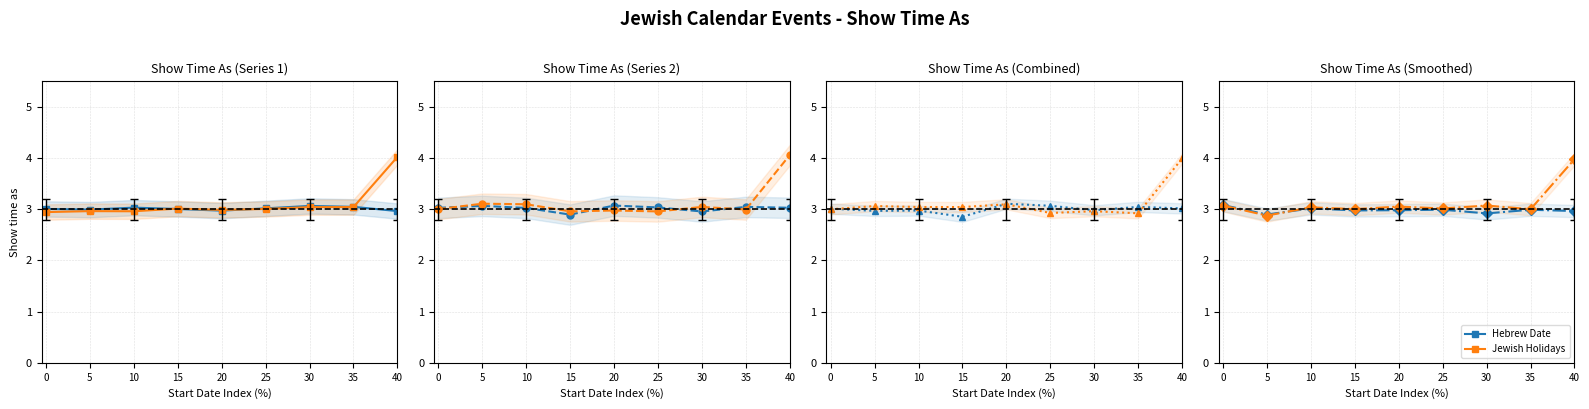

Is it true that Hebrew Date equals 3.0 at 35?

True